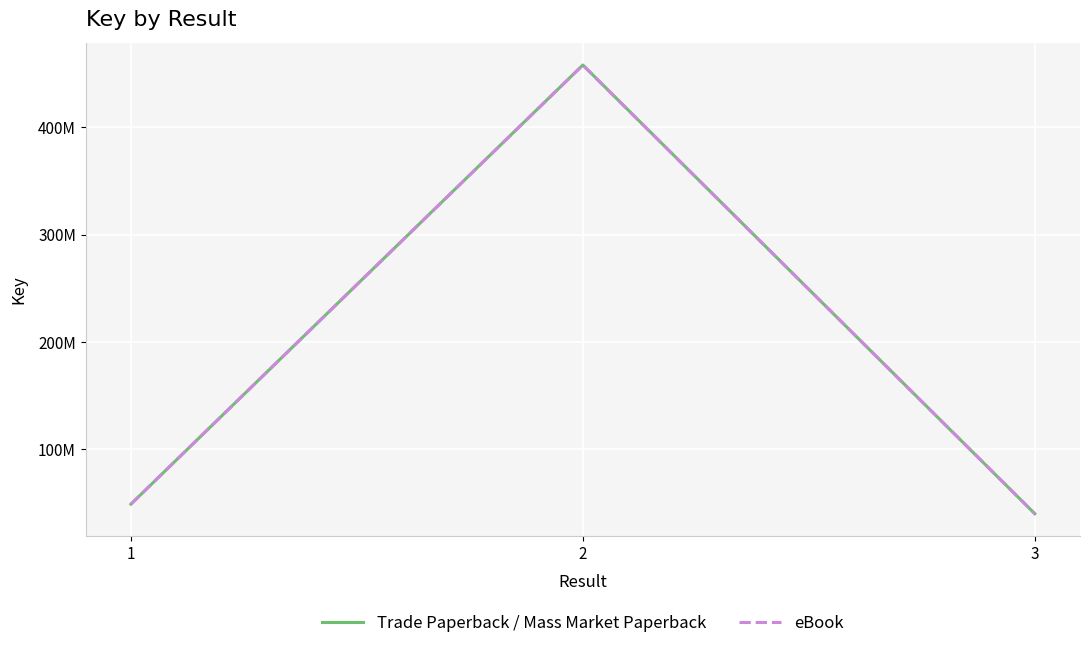

Does the chart display data point markers on the line(s)?

No